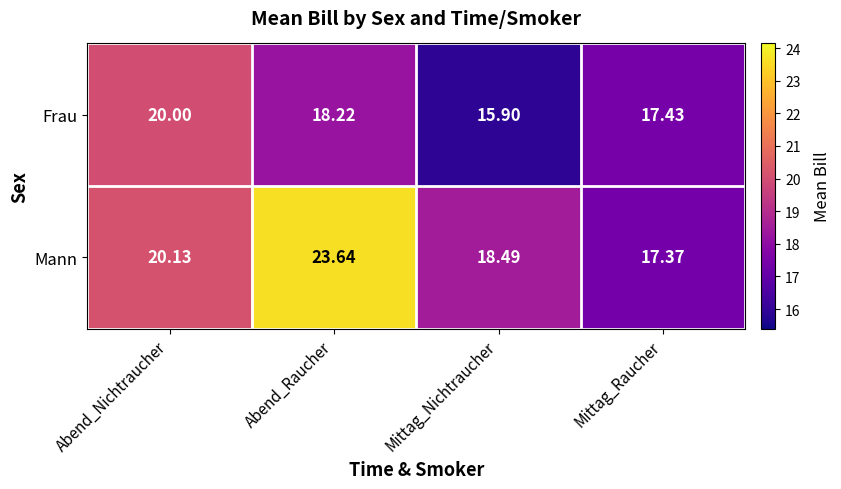

Which category has the highest value across all series?

Abend_Raucher